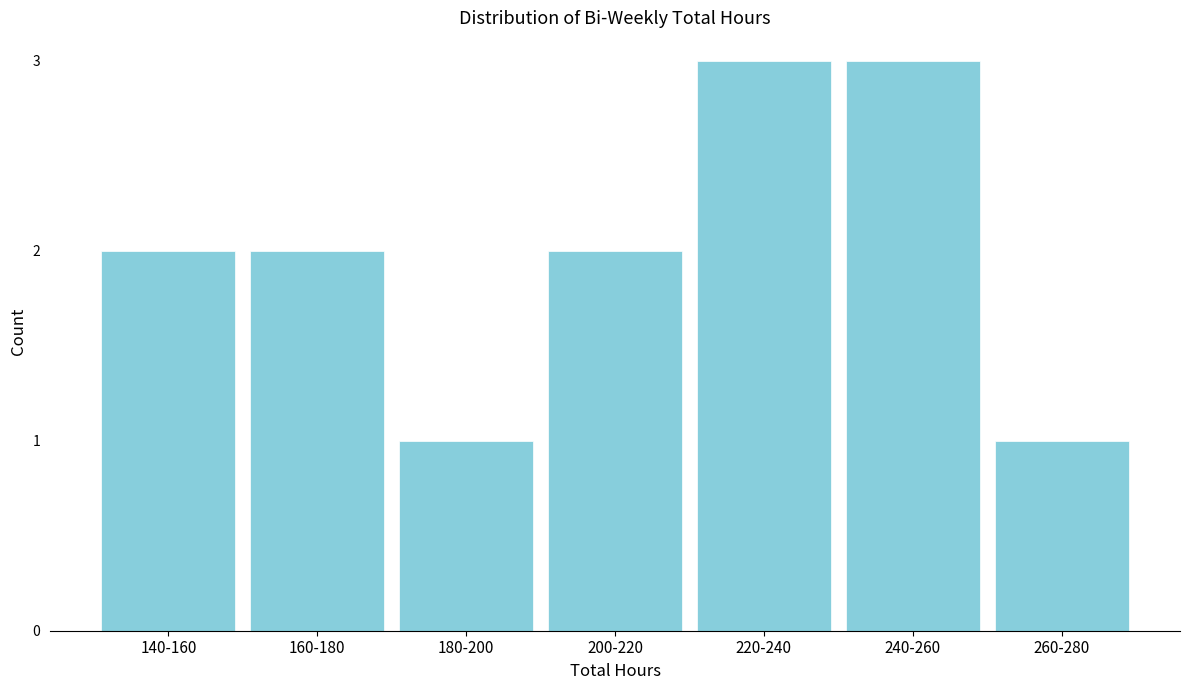

Reading right to left, what are all the values shown in this chart?

260-280=1	240-260=3	220-240=3	200-220=2	180-200=1	160-180=2	140-160=2